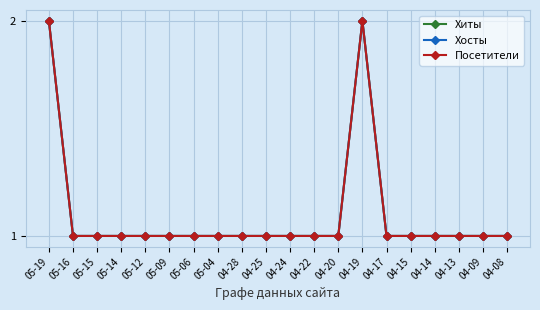

What is the difference between the maximum and second lowest values in the Хиты series?

1